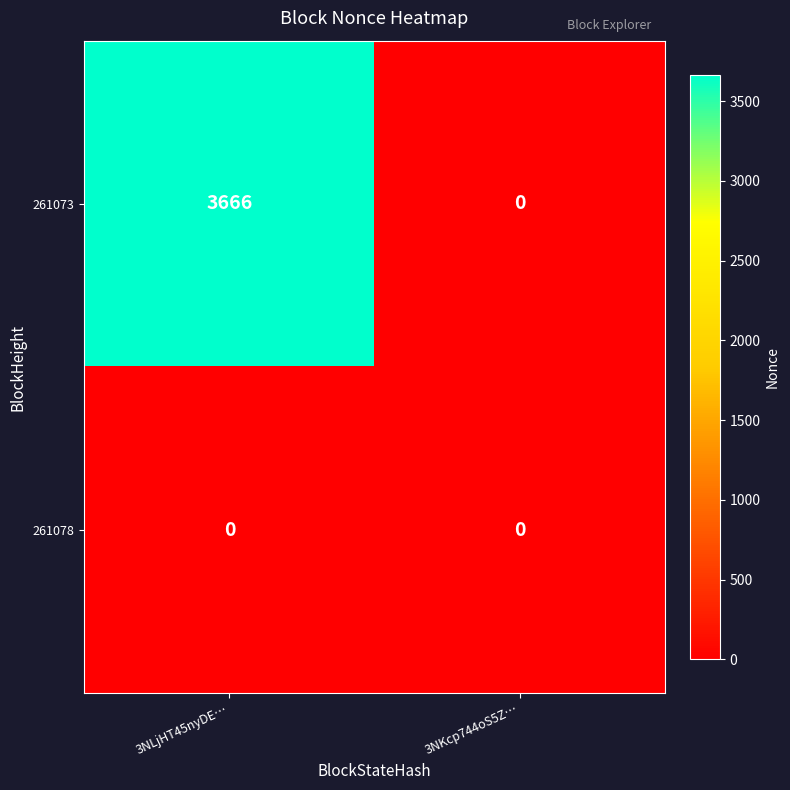

Which series has the largest total across all categories?

261073